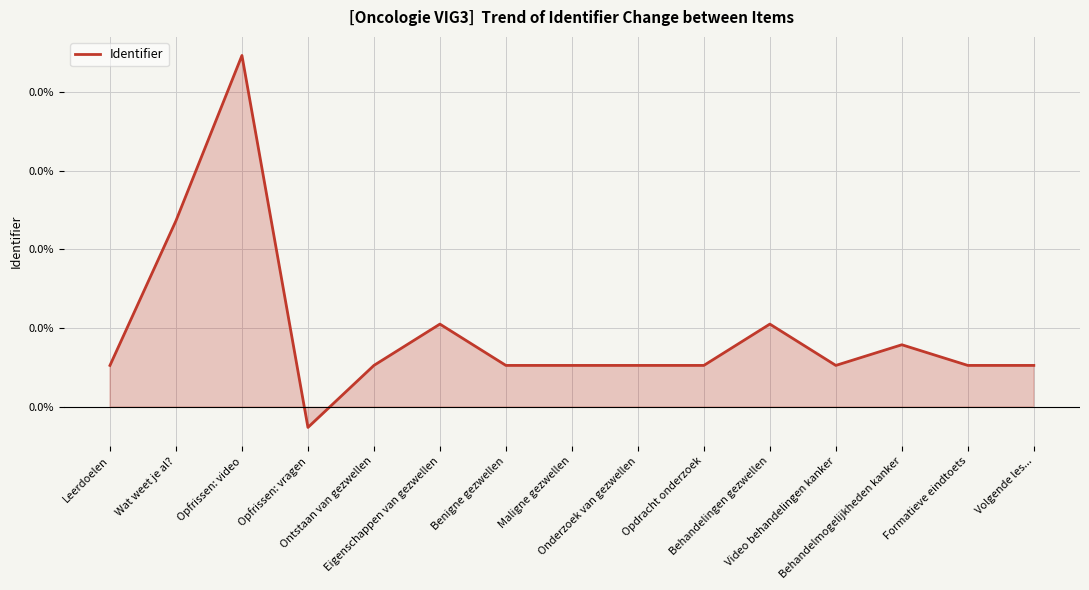

What is the label of the 11th point from the left?

Behandelingen gezwellen